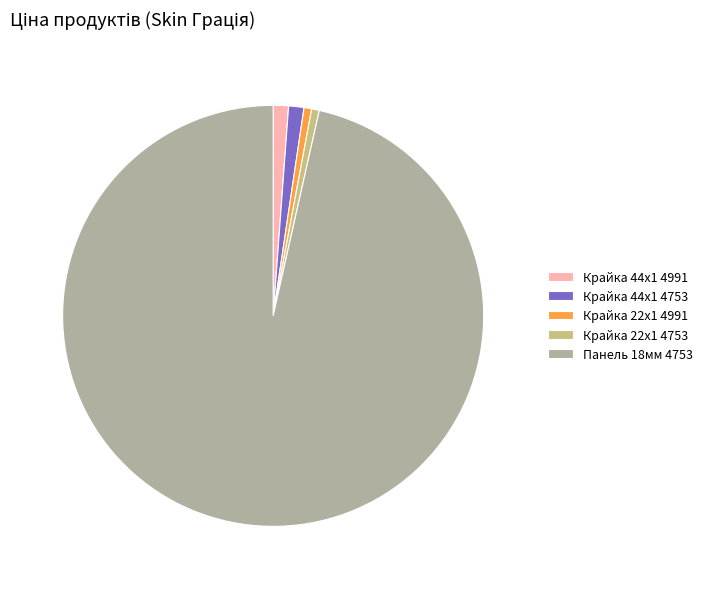

What is the largest slice in the pie chart?

Панель 18мм 4753